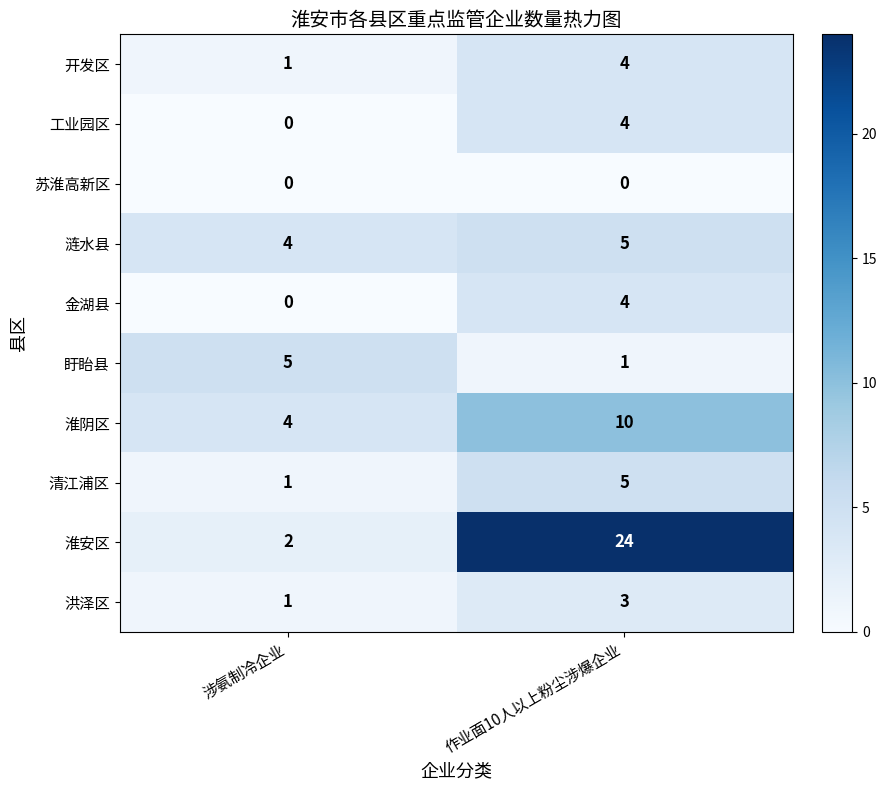

Reading left to right, what are all the values shown in this chart?

开发区: 1	4
工业园区: 0	4
苏淮高新区: 0	0
涟水县: 4	5
金湖县: 0	4
盱眙县: 5	1
淮阴区: 4	10
清江浦区: 1	5
淮安区: 2	24
洪泽区: 1	3